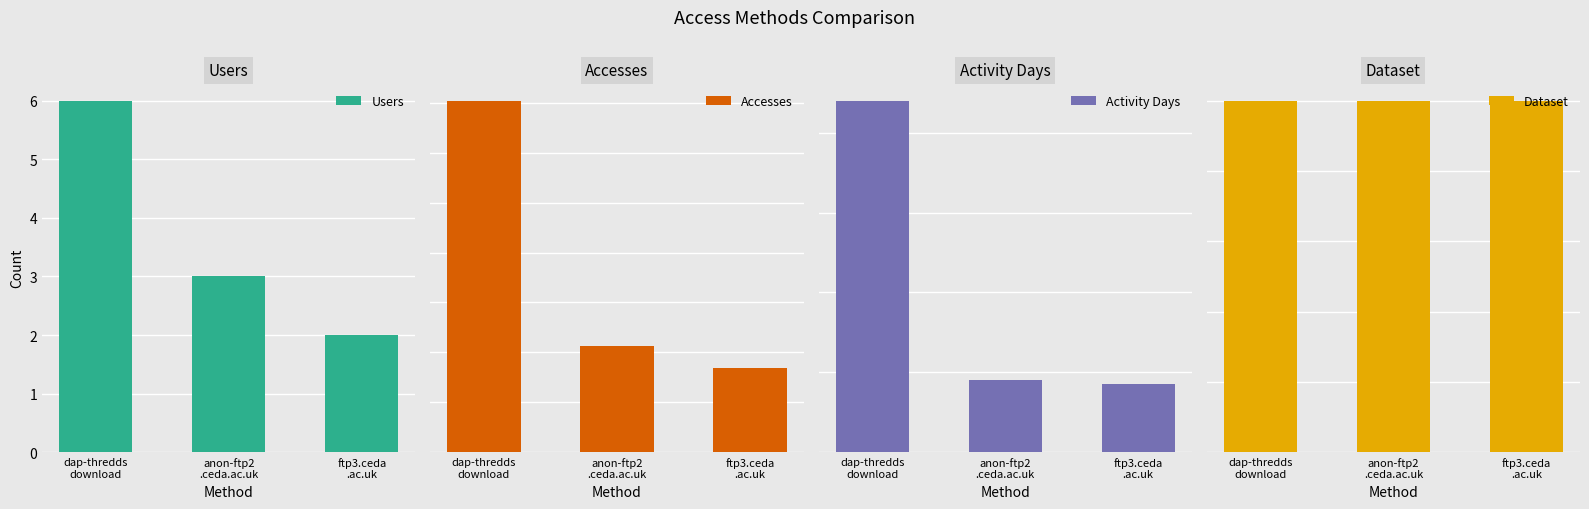

Which label corresponds to the smallest value in the chart?

dap-thredds
download